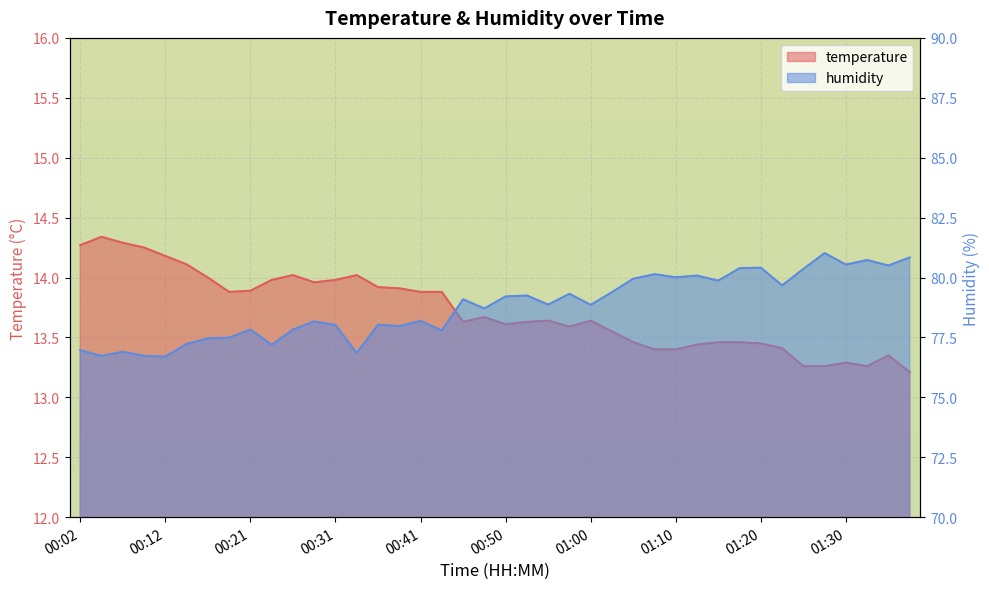

True or false: humidity has a value of 25.3 at 01:25.

False